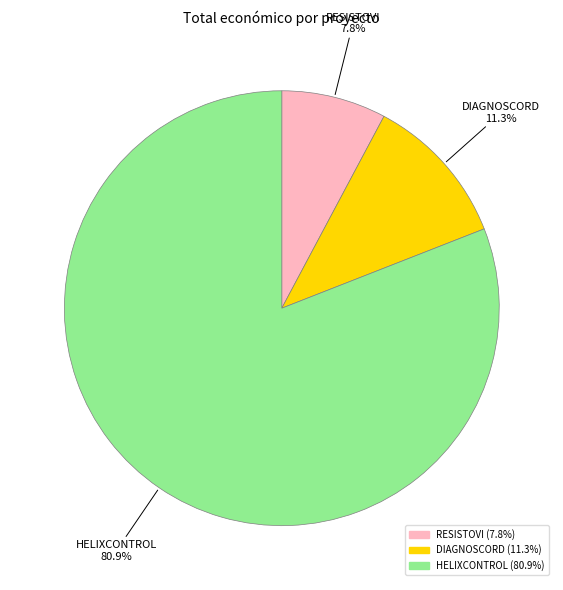

Combined, do DIAGNOSCORD and RESISTOVI account for over 50%?

No